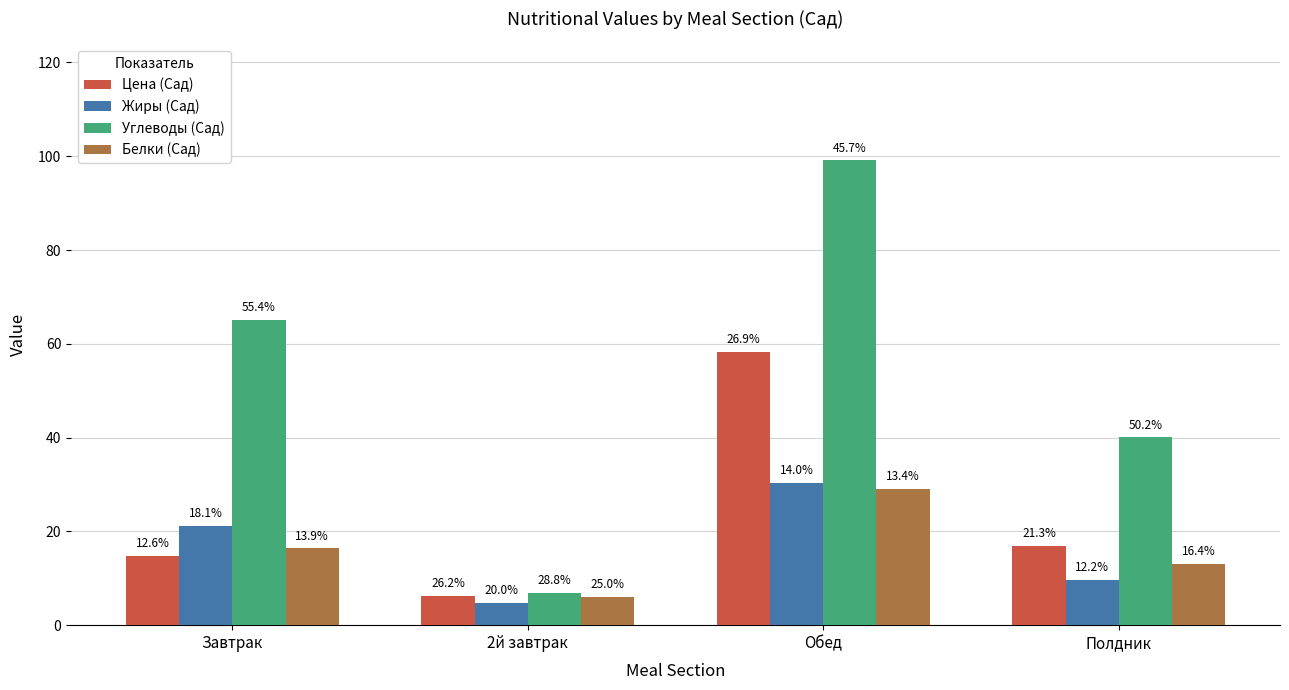

At which label does Цена (Сад) first exceed 16?

Обед